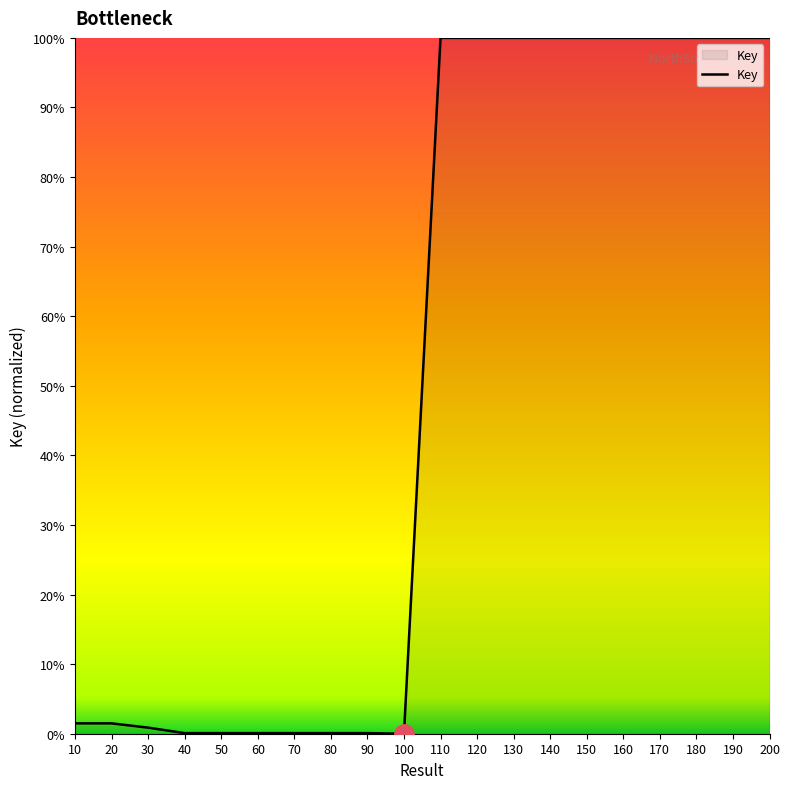

The value at 160 is 1.5. True or false?

False